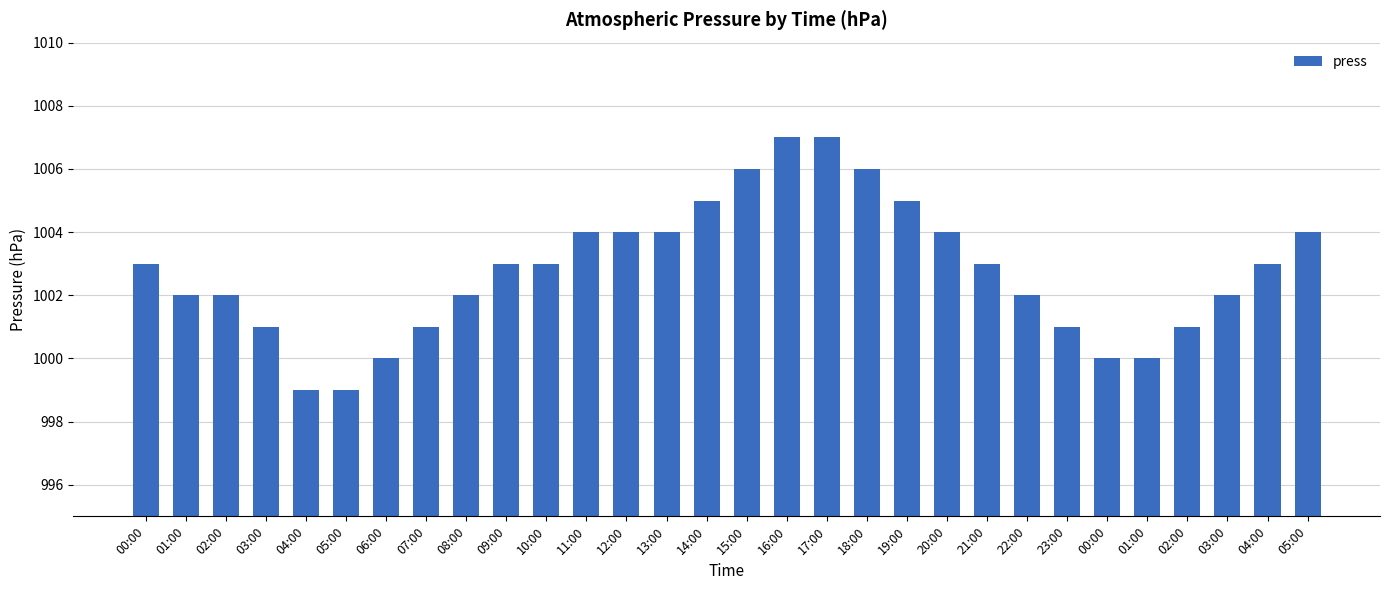

Are the bars horizontal?

No